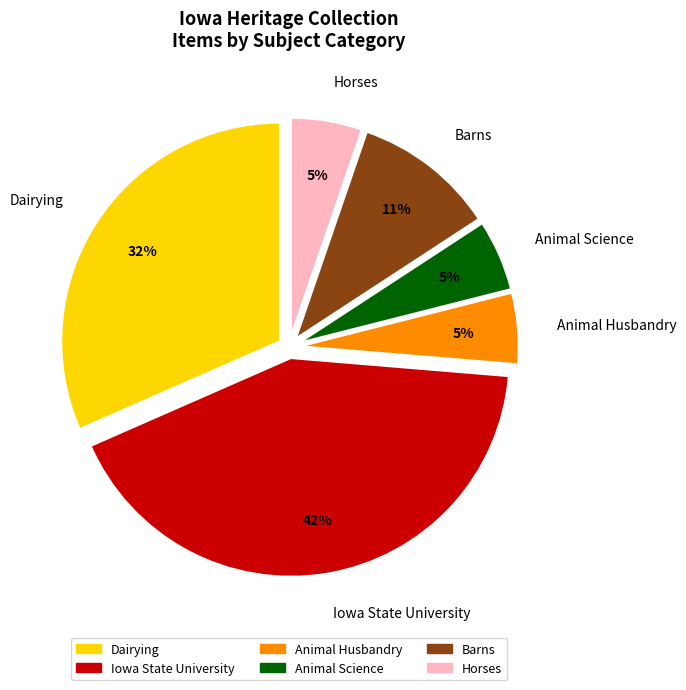

Is the sum of Animal Husbandry and Horses greater than half?

No